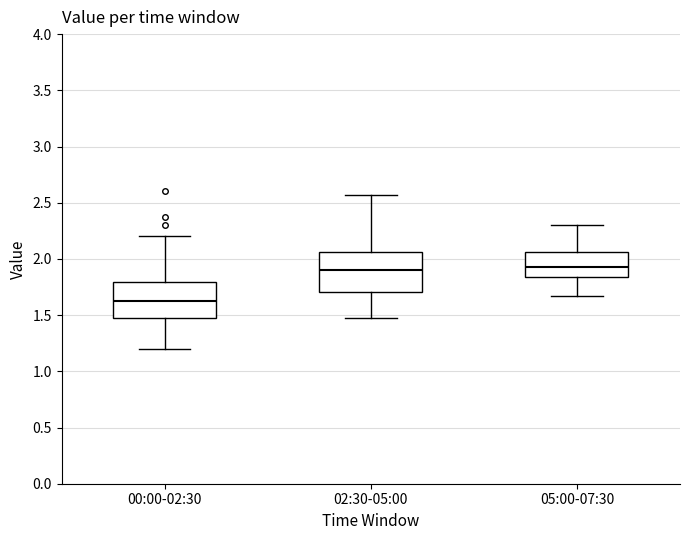

Where does the lower whisker of the box for 02:30-05:00 end on the y-axis? The values are not printed on the chart, so give them approximately, as read against the axis.

1.45